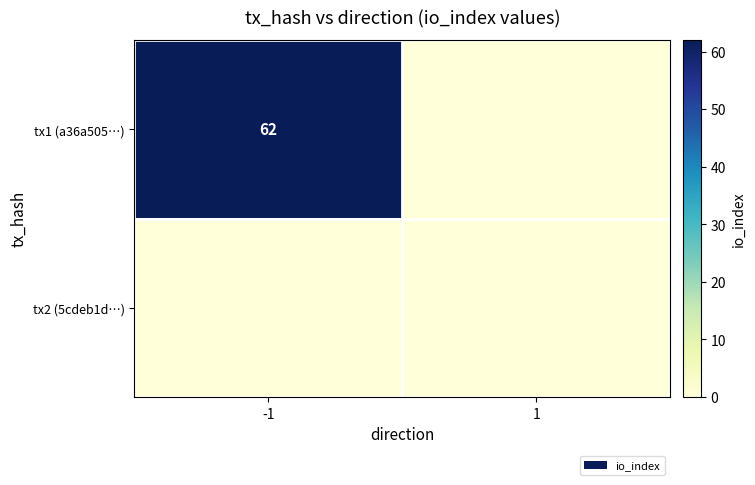

What is the total value across all series at -1?

62